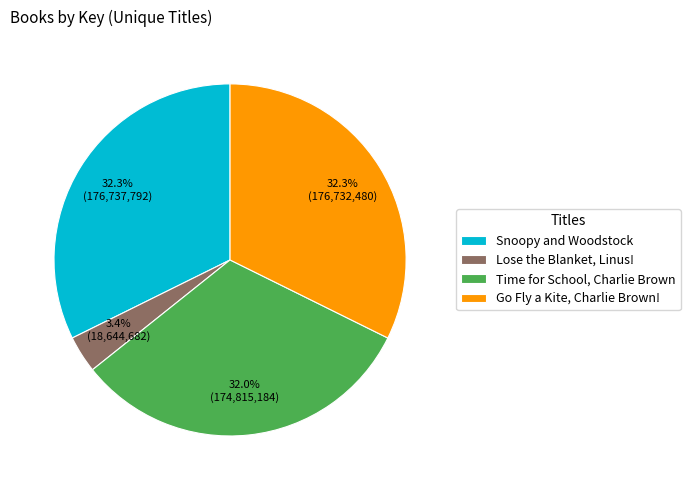

What is the smallest slice in the pie chart?

Lose the Blanket, Linus!